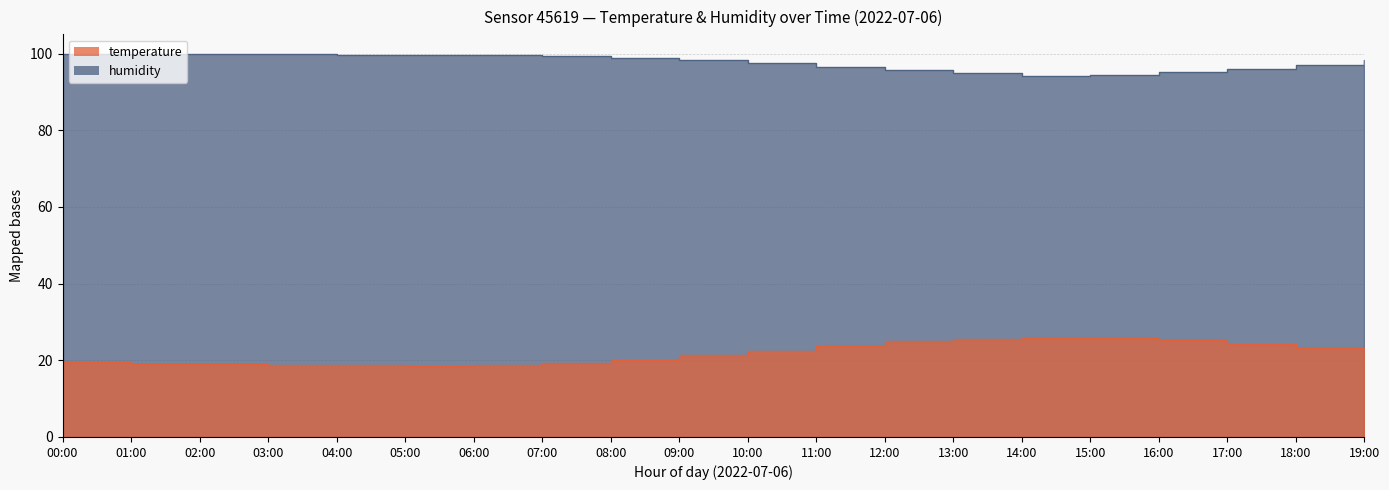

Rank the series by their maximum value, from lowest to highest.

temperature, humidity